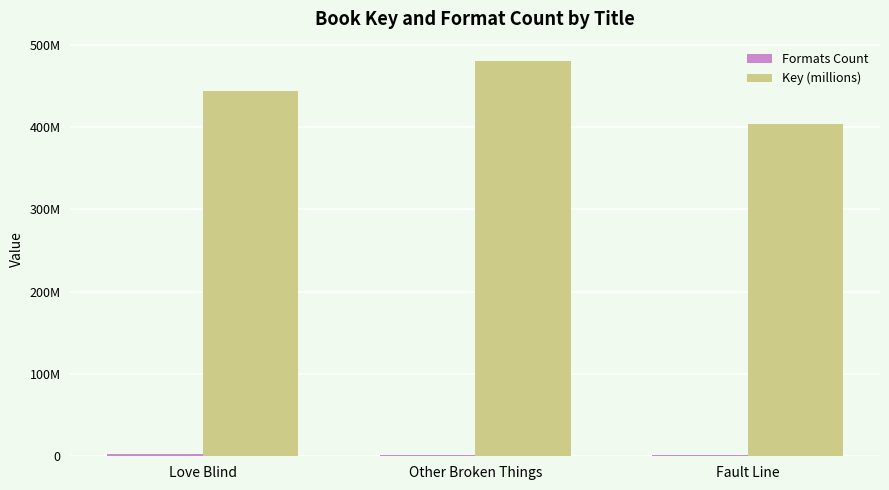

Which category has the highest value across all series?

Other Broken Things